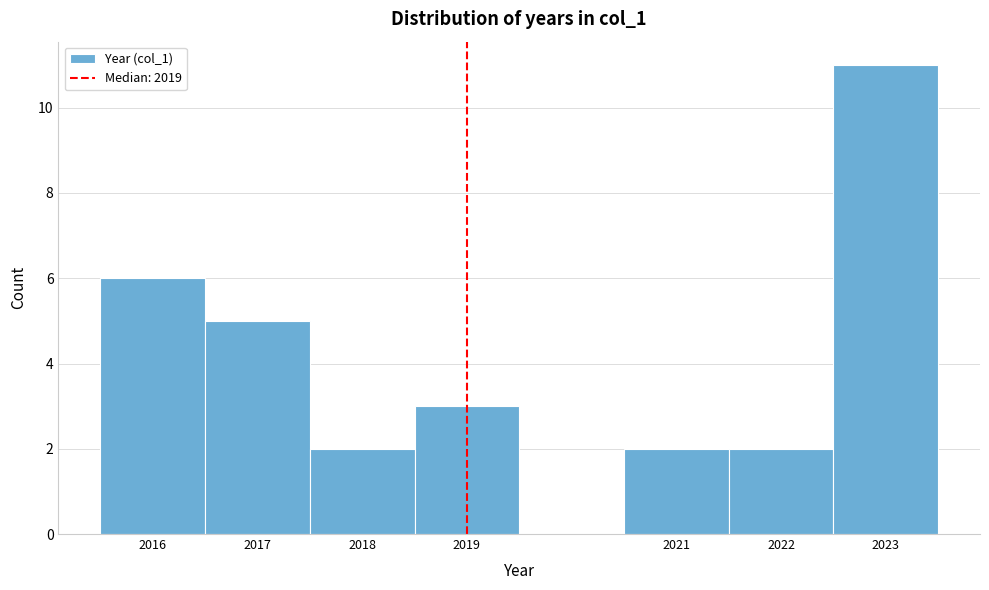

How tall is the bar that spans 2021.5 to 2022.5 on the x-axis? The values are not printed on the chart, so give them approximately, as read against the axis.

2